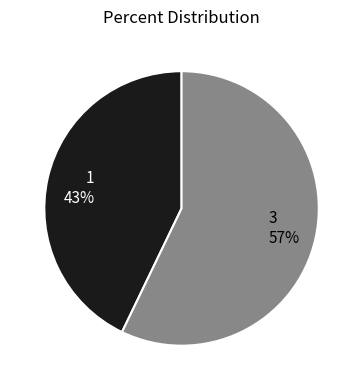

Is it true that 3 is 71% of the pie?

False